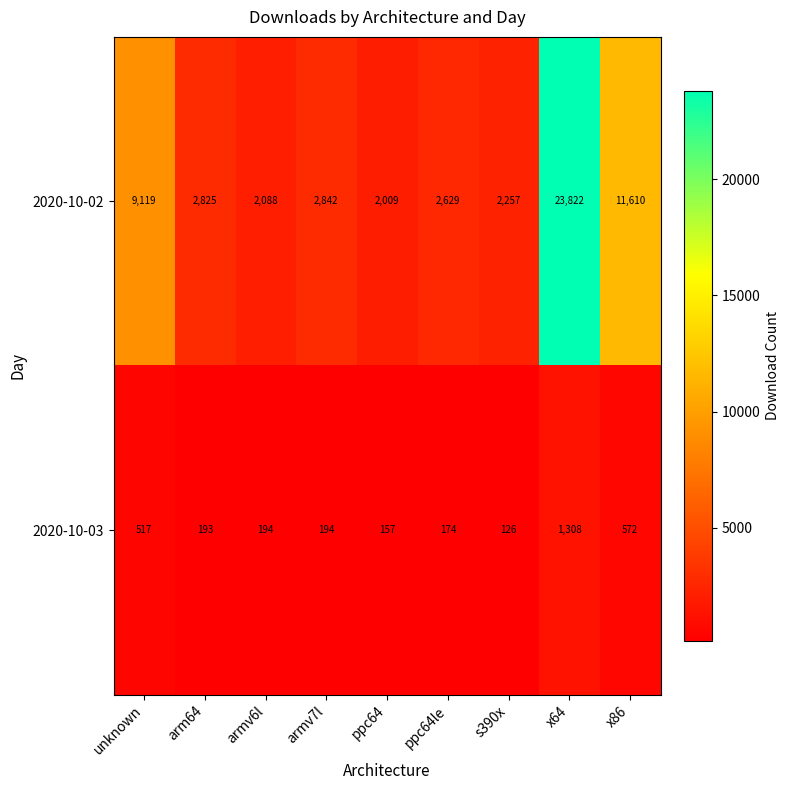

What is the total value across all series at ppc64?

2166